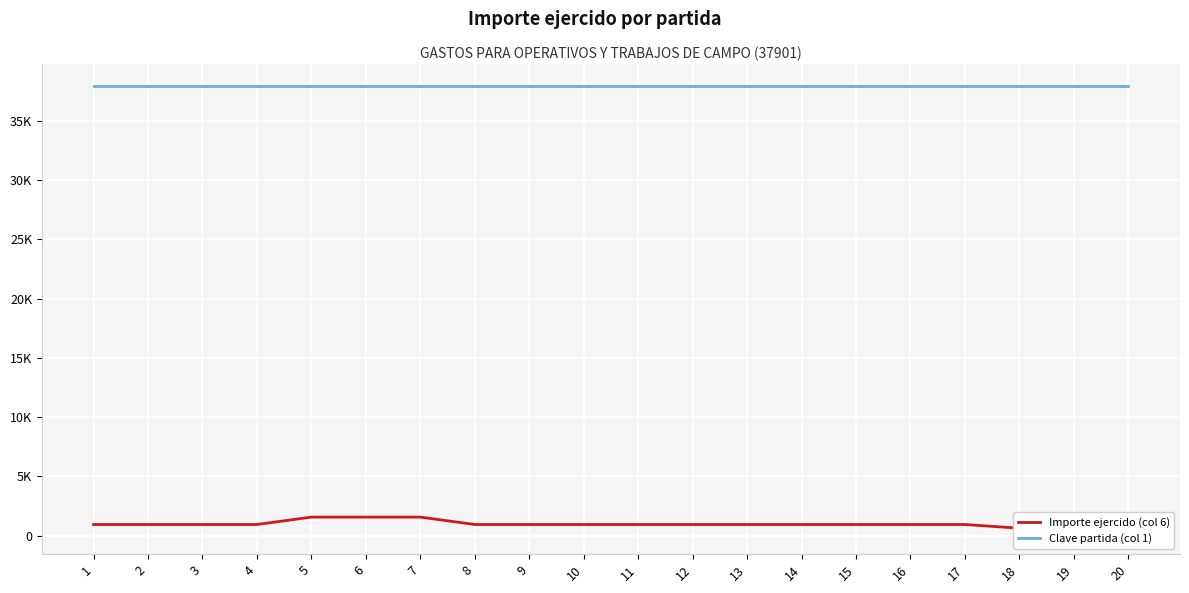

At how many categories does at least one series exceed 5658?

20